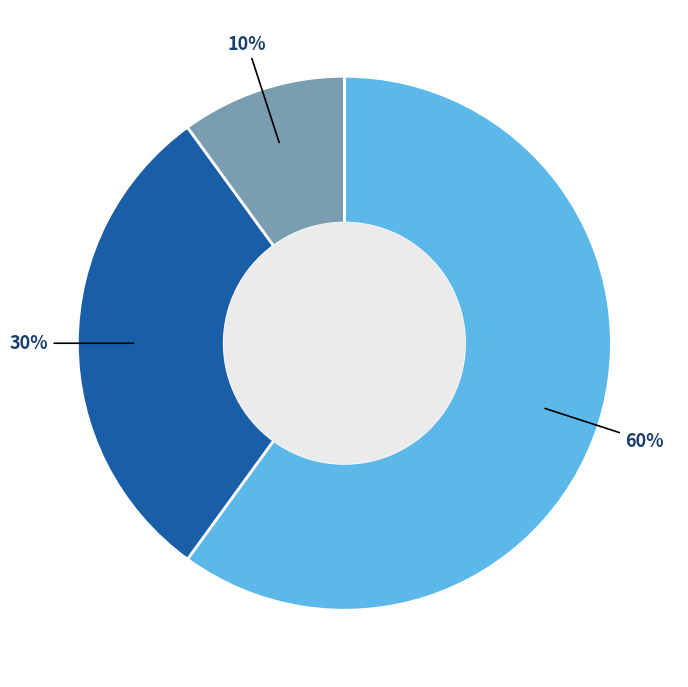

Count the number of slices in the pie.

3